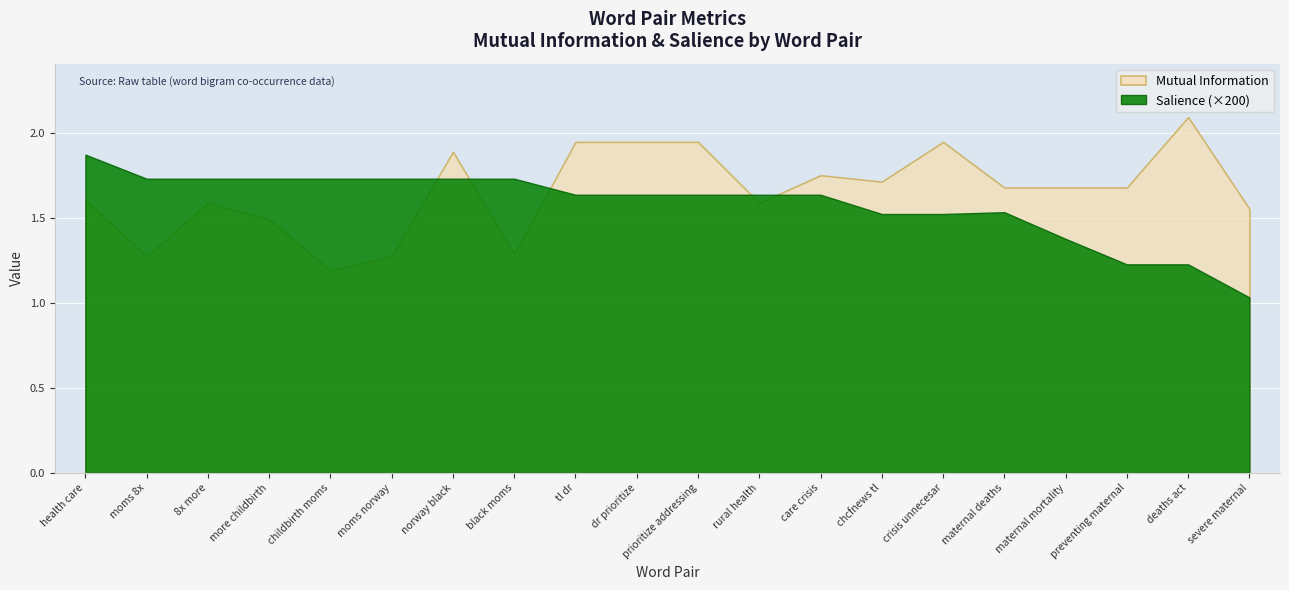

Which series changed the most between 10 and 8?

Mutual Information